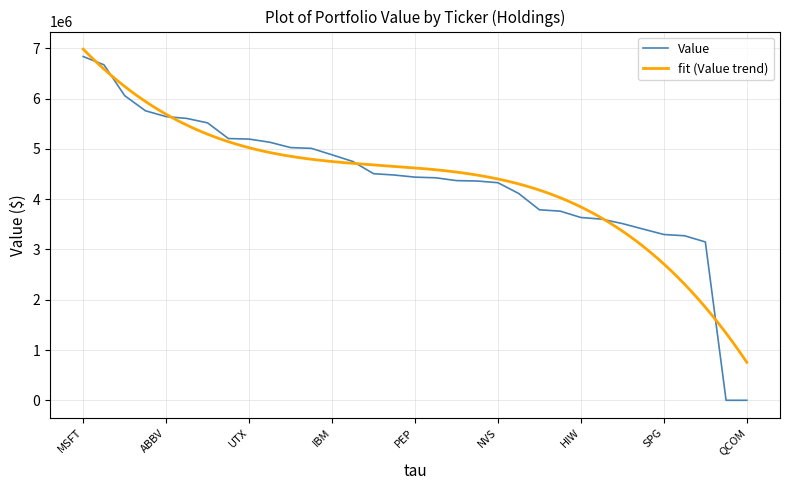

Rank the categories by value from highest to lowest.

MSFT, JPM, CSCO, PFE, ABBV, MMM, JNJ, TRV, UTX, PRU, UNP, CVX, IBM, BK, PG, MRK, PEP, PLD, ARE, LPT, NVS, T, ESS, XOM, HIW, CVS, PSA, WELL, SPG, TTE, HPT, BLK, QCOM